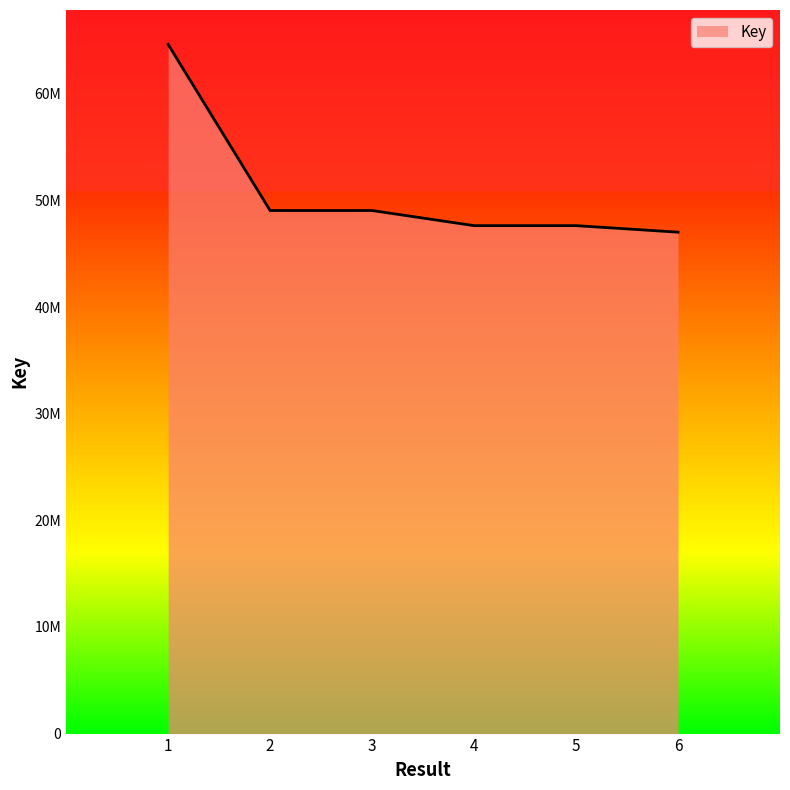

Does the chart display data point markers on the line(s)?

No